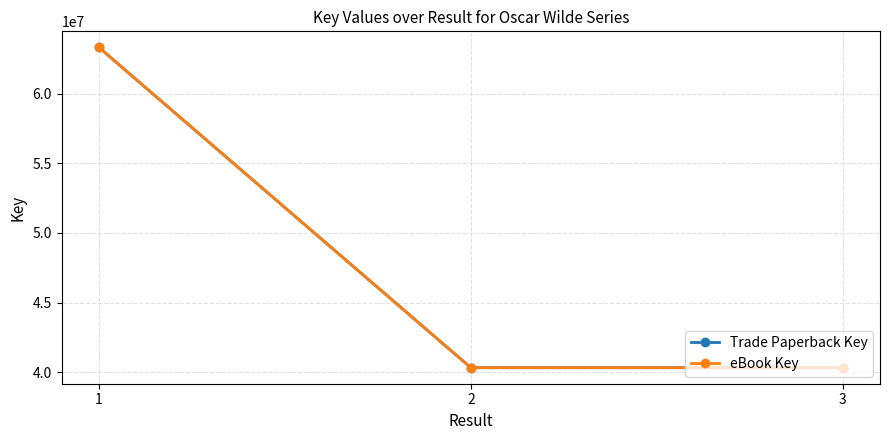

How many lines are shown in the chart?

2